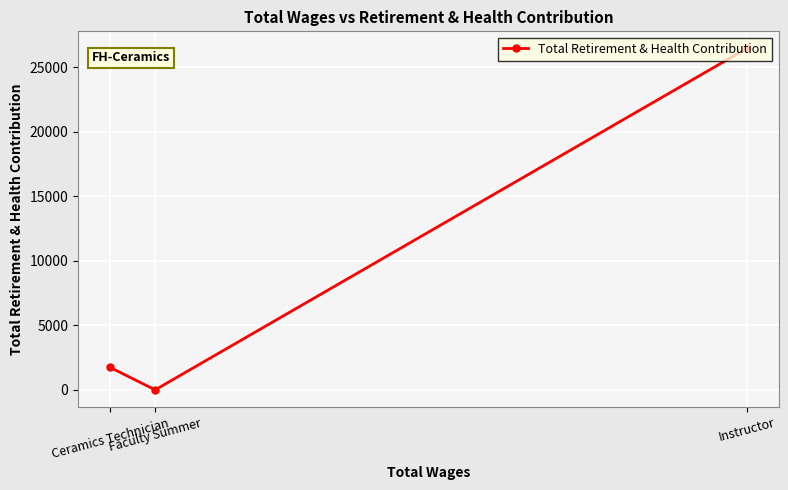

Reading left to right, what are all the values shown in this chart?

Ceramics Technician=1751	Faculty Summer=0	Instructor=26451